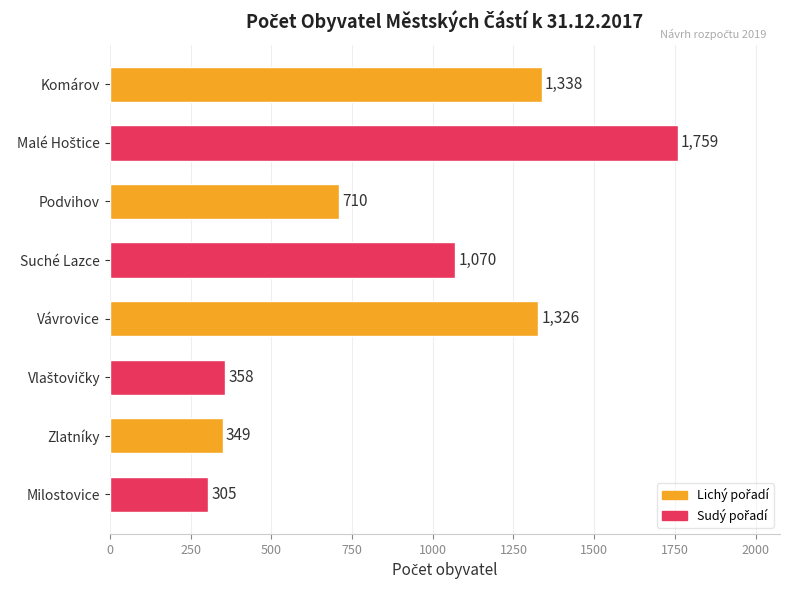

What is the difference between the second highest and minimum values?

1033